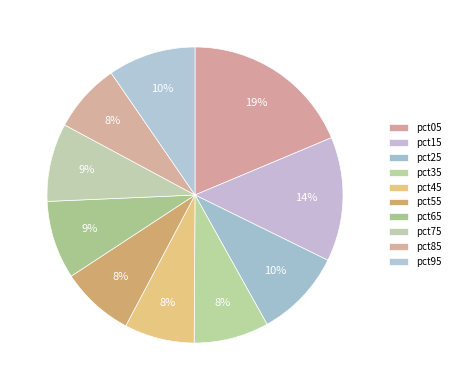

What percentage is the pct05 slice, to the nearest percent?

19%